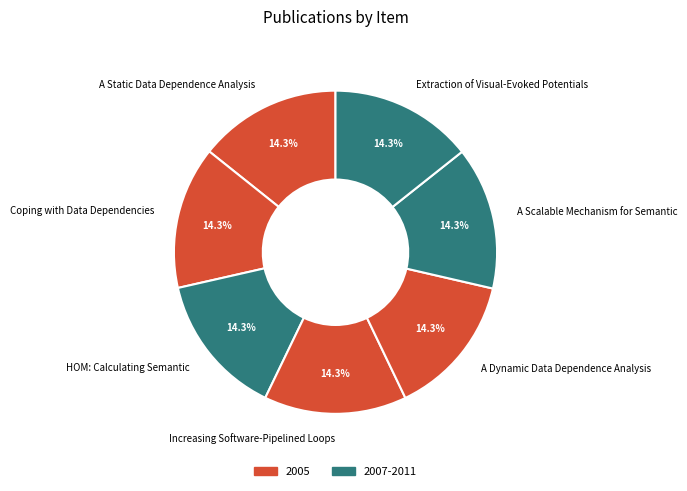

Is there any slice that represents more than half of the pie?

No